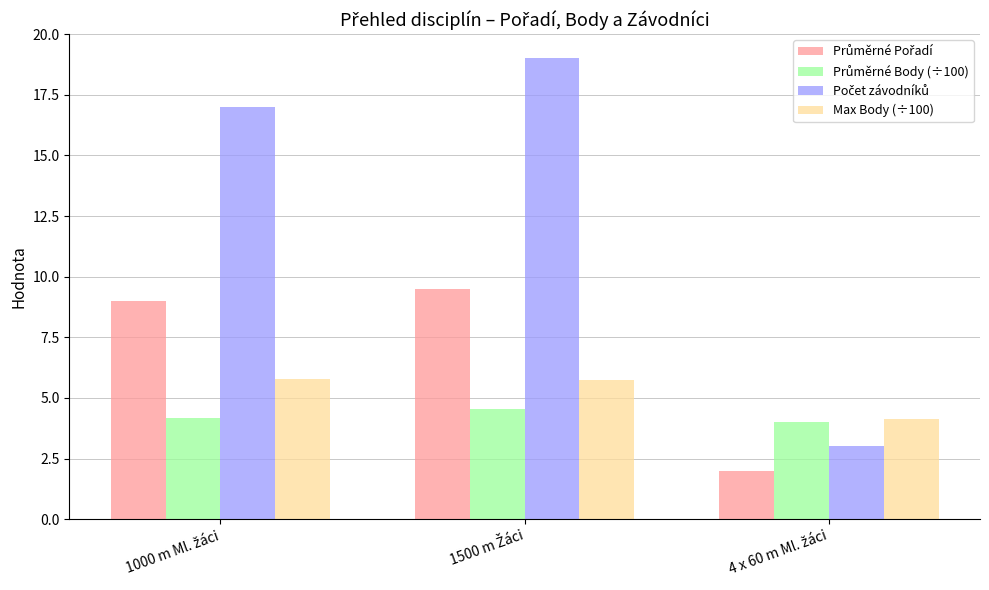

What is the difference between the second highest and minimum values in the Max Body (÷100) series?

1.6